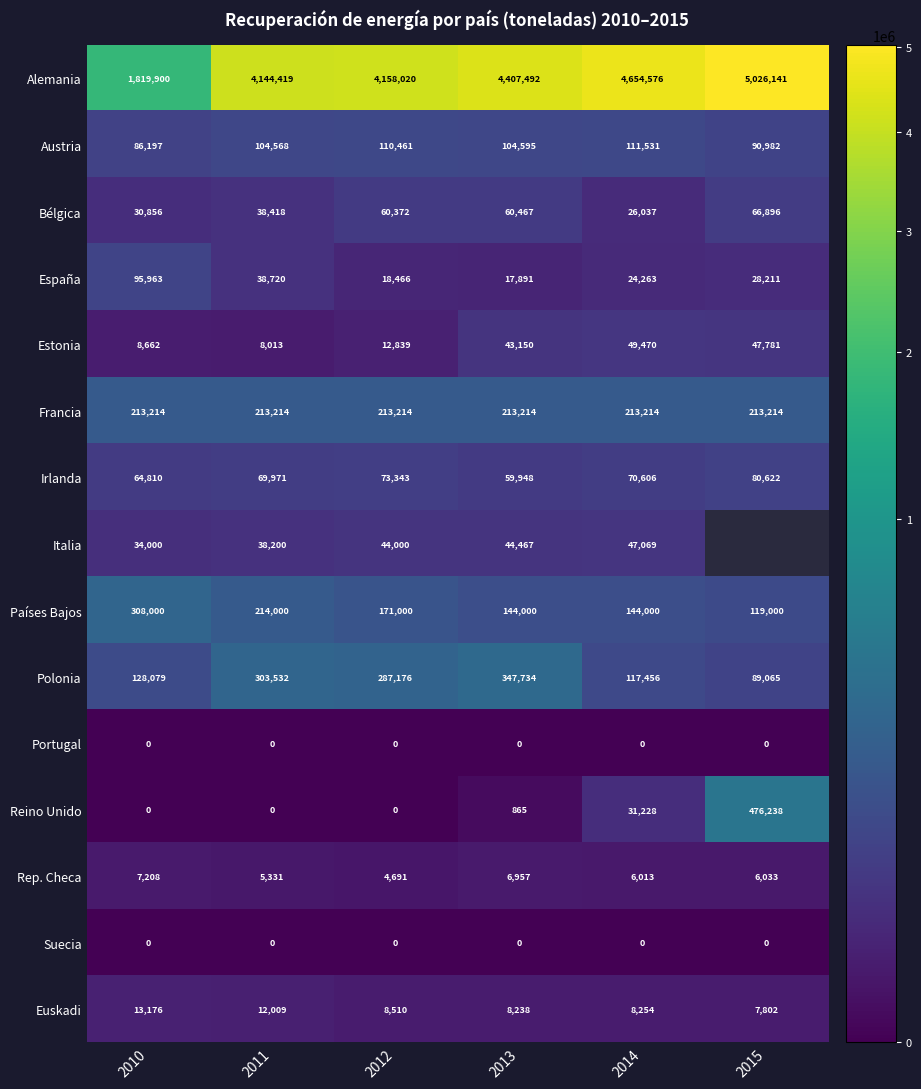

Which has a higher value, 2011 or 2014?

2014